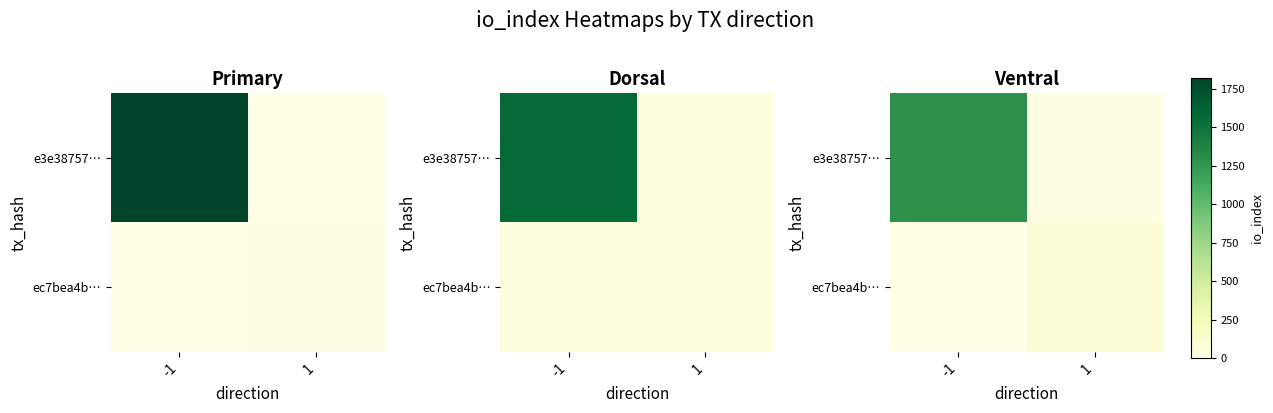

At which label is ec7bea4b… closest to 43?

-1